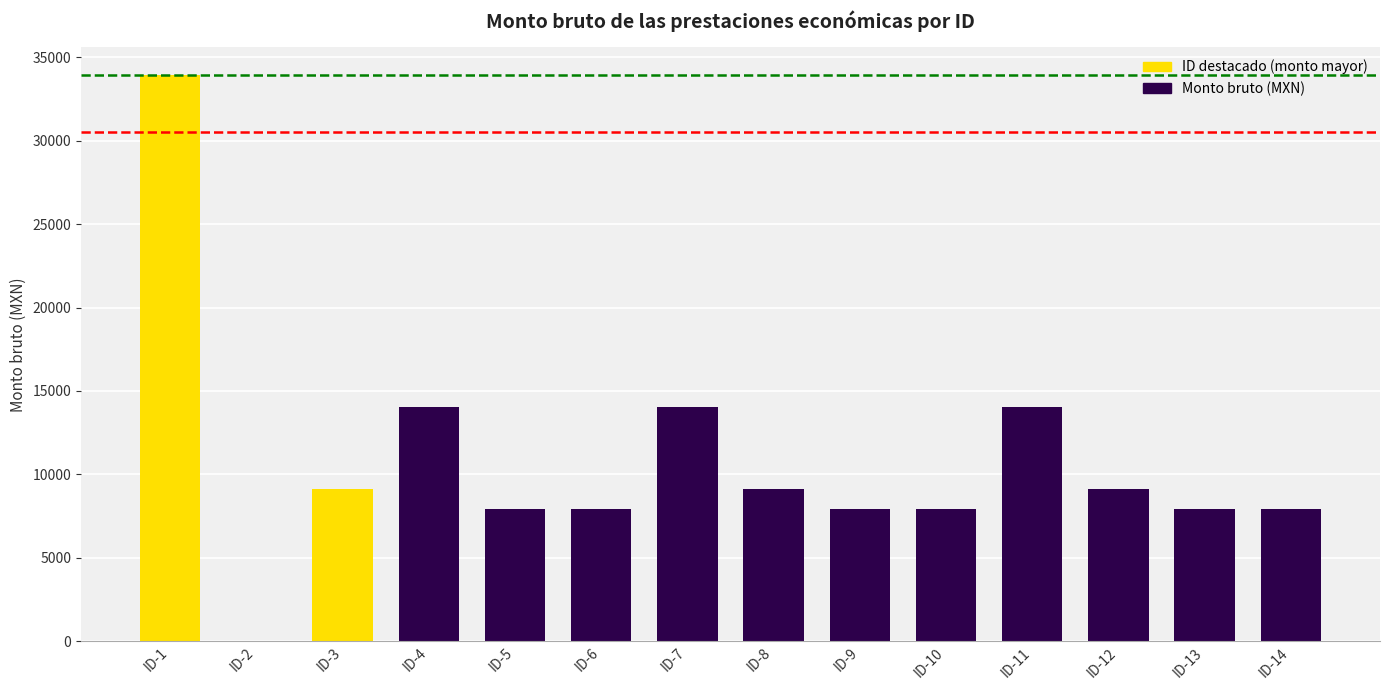

What is the sum of all values?

151102.0